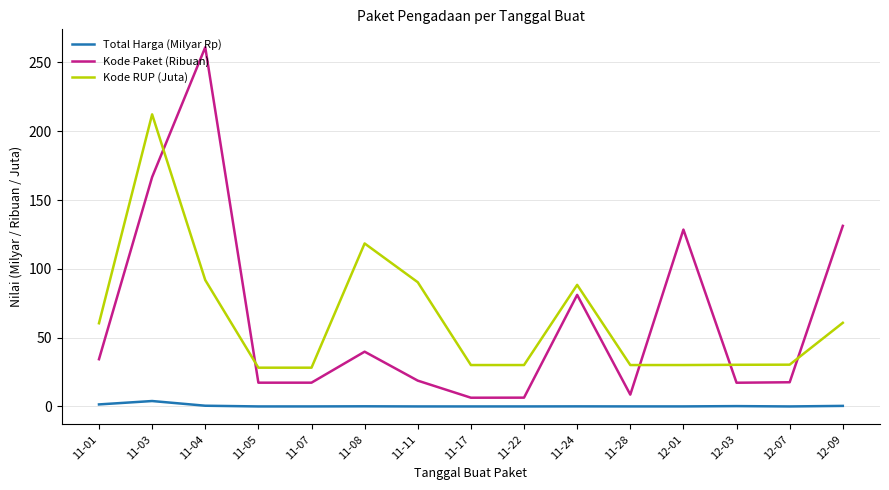

Which category has the highest value in the Total Harga (Milyar Rp) series?

11-03